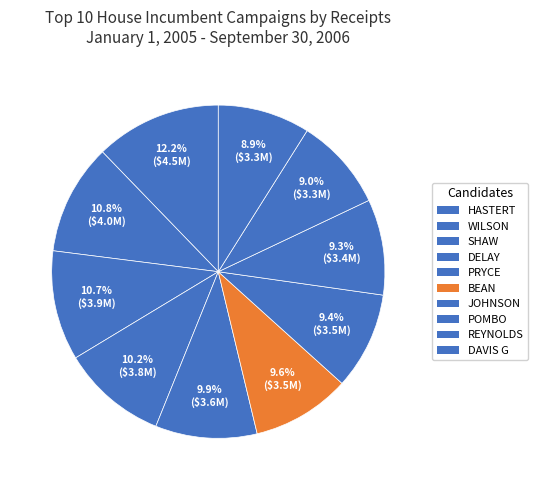

Approximately how many times larger is the value at HASTERT compared to BEAN?

1.3